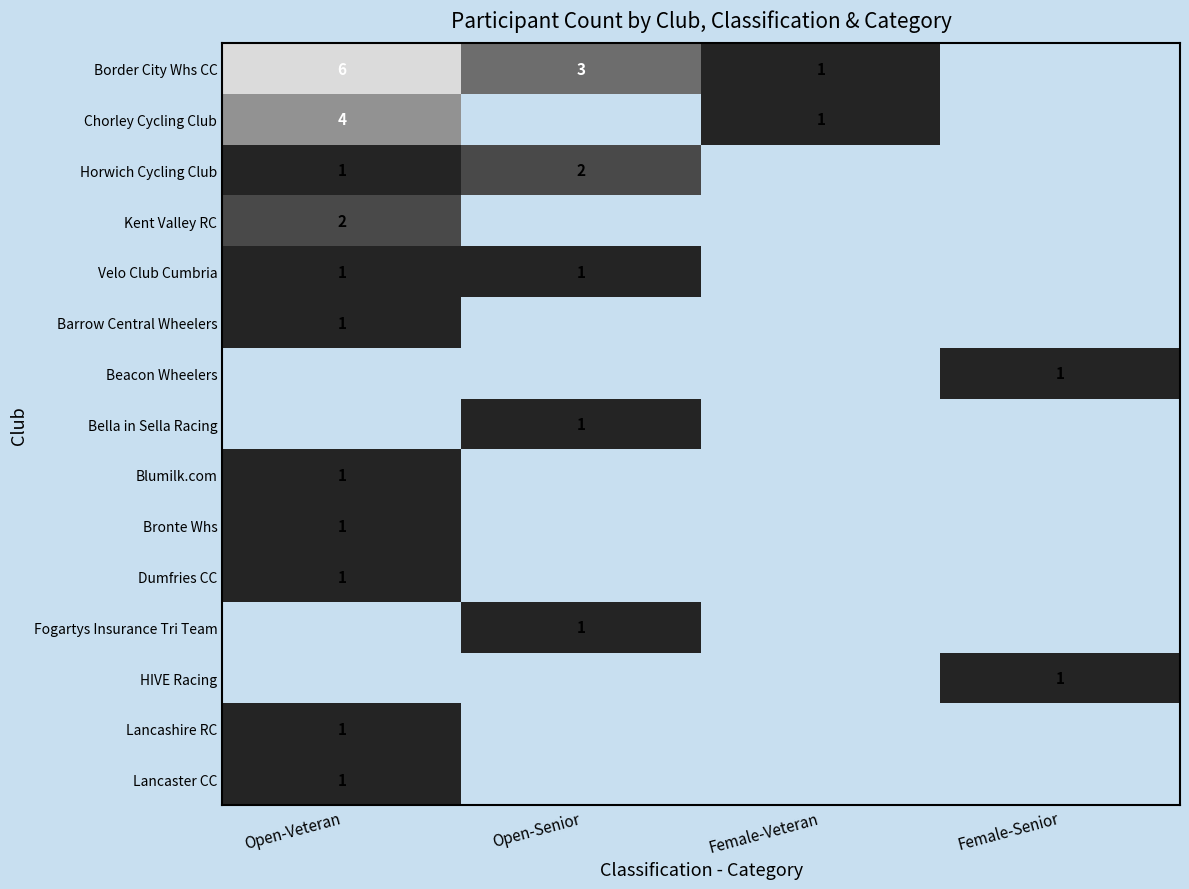

Is it true that Velo Club Cumbria equals 1 at Open-Senior?

True